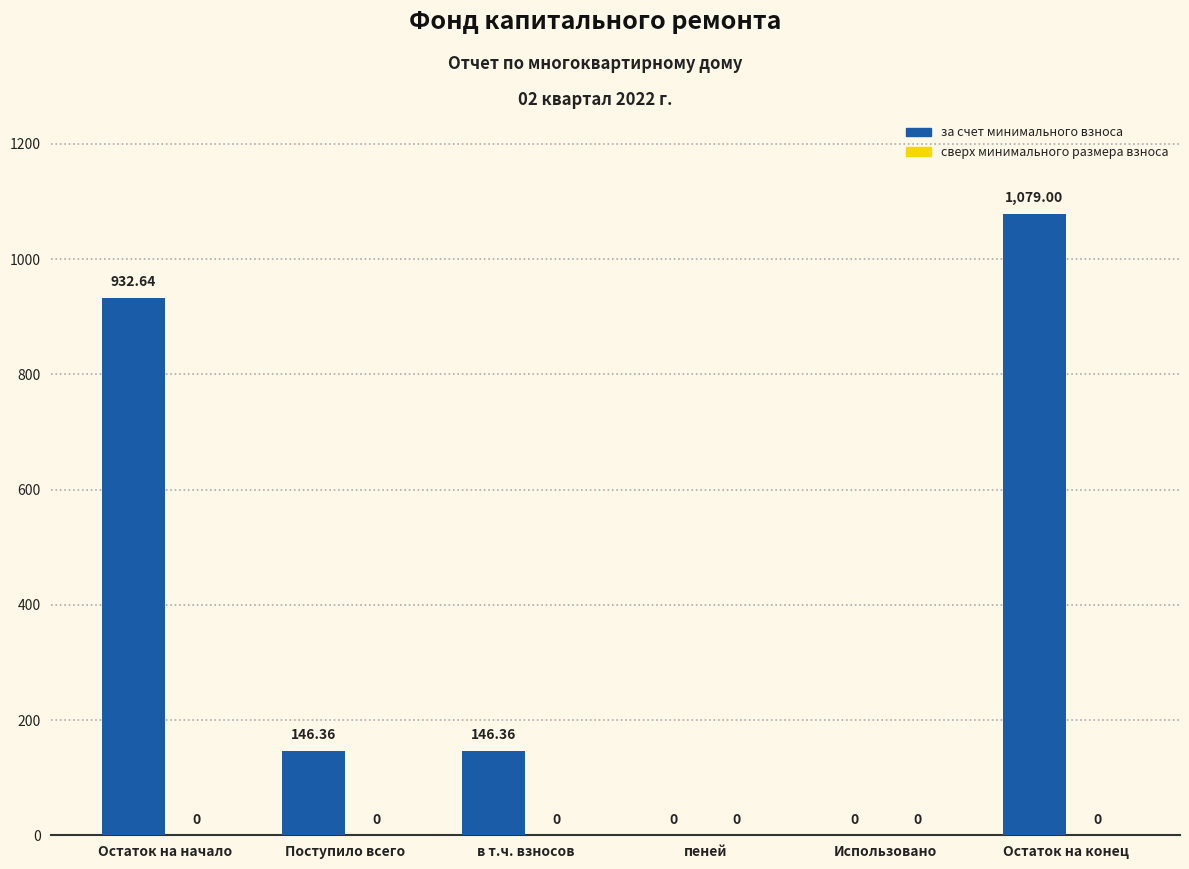

Where does the data first go above 146?

Остаток на начало